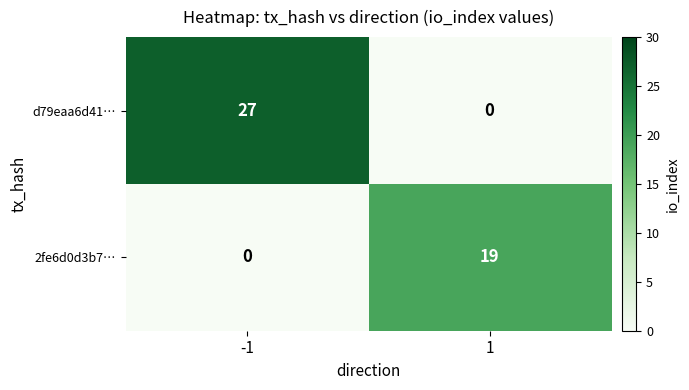

At -1, list the series in order from smallest to largest.

2fe6d0d3b7…, d79eaa6d41…